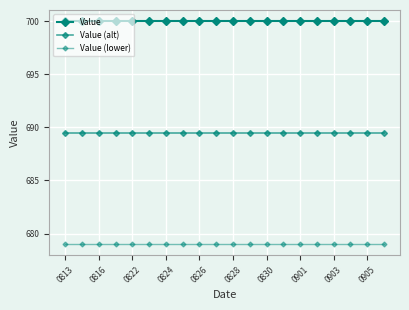

Is this an area chart (filled region under the line)?

No